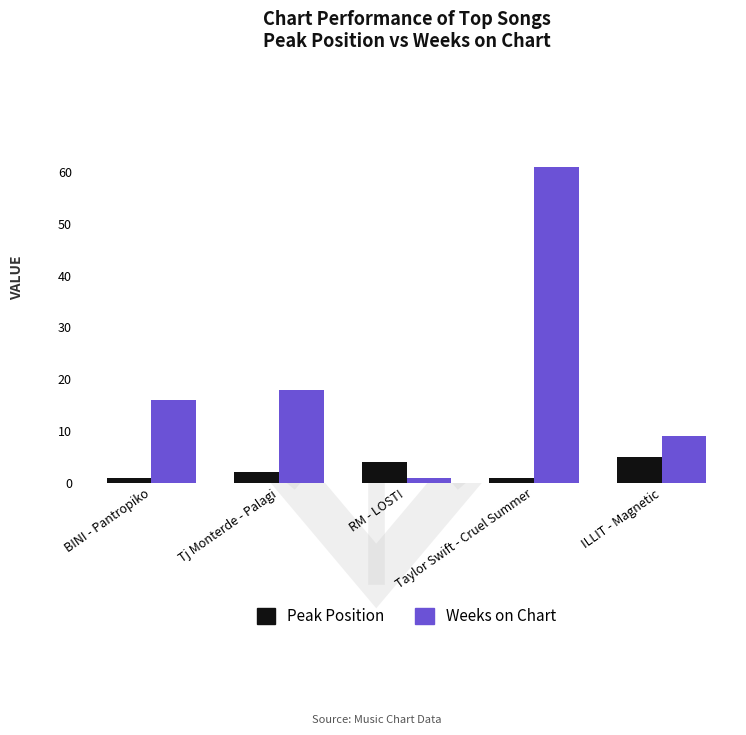

Is it true that Weeks on Chart equals 25 at Tj Monterde - Palagi?

False